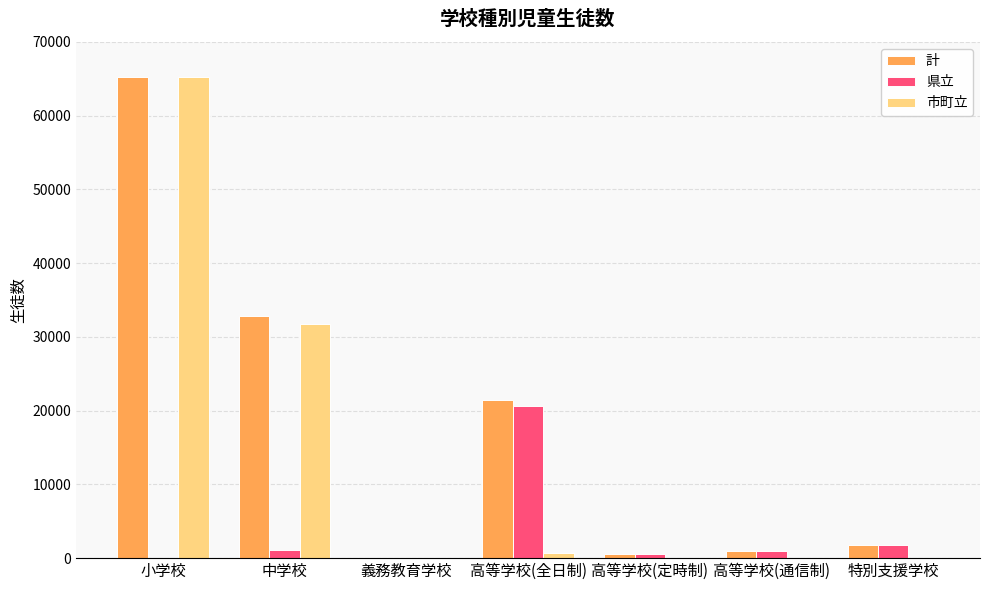

The 市町立 series shows 0 at 高等学校(定時制). True or false?

True